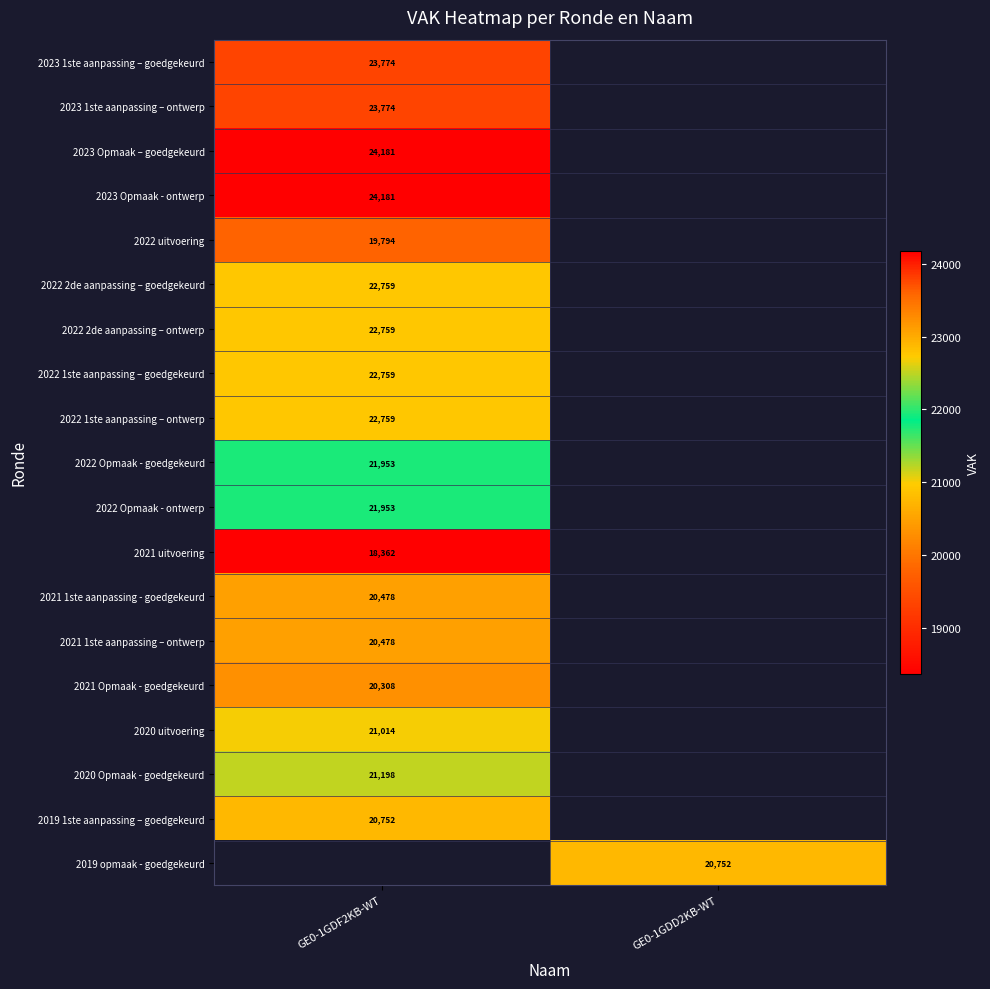

Which label corresponds to the largest value in the chart?

GE0-1GDF2KB-WT